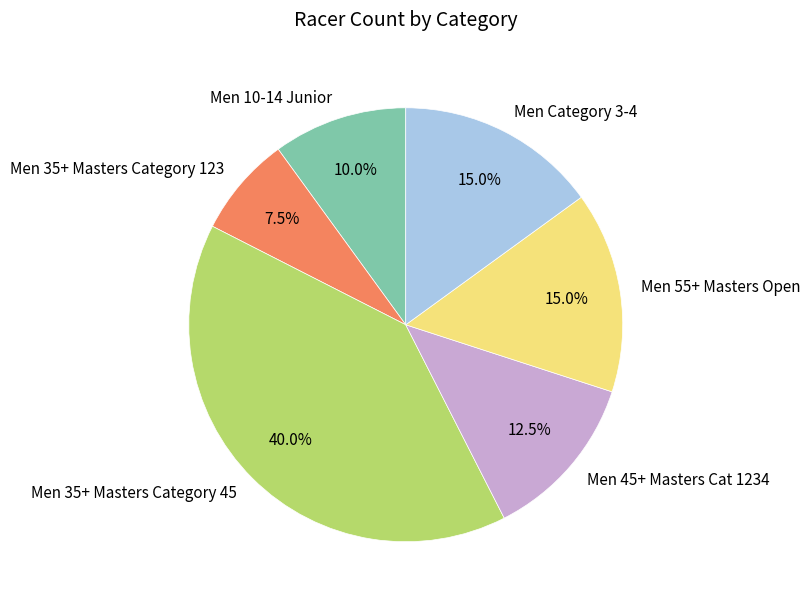

Does any single category account for the majority?

No